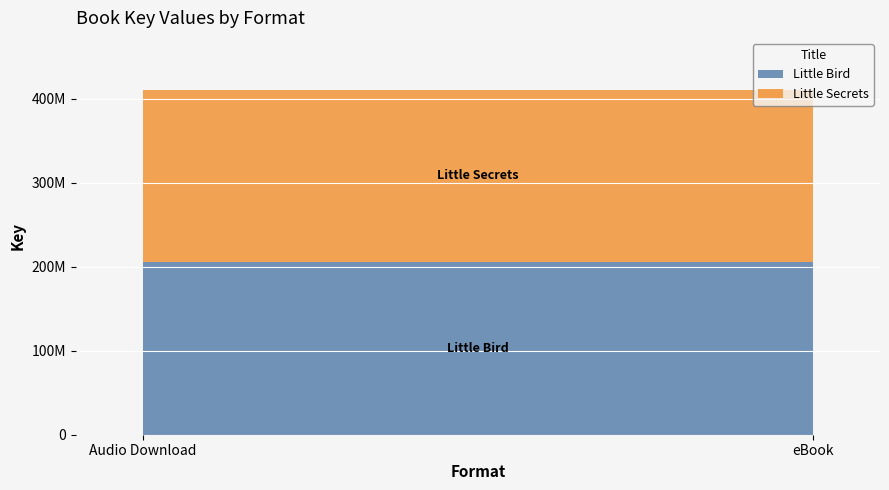

Reading left to right, extract all data points from this chart.

Little Bird: 205417942	205417942
Little Secrets: 205418461	205418461